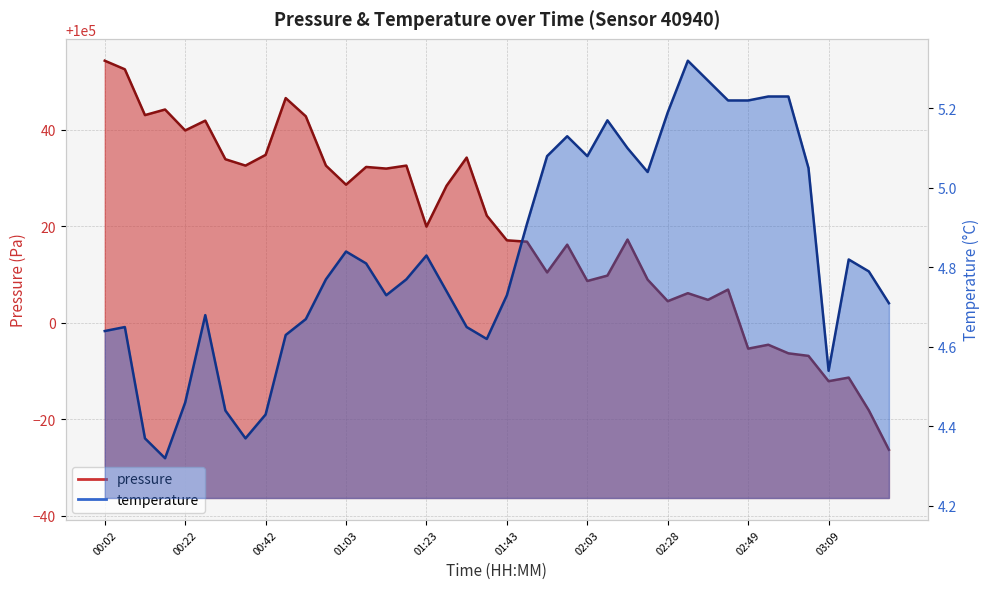

What is the sum of all temperature values?

193.2